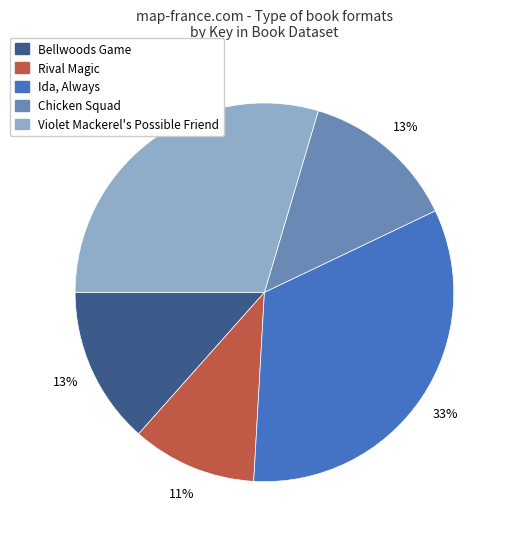

Combined, do Ida, Always and Bellwoods Game account for over 50%?

No